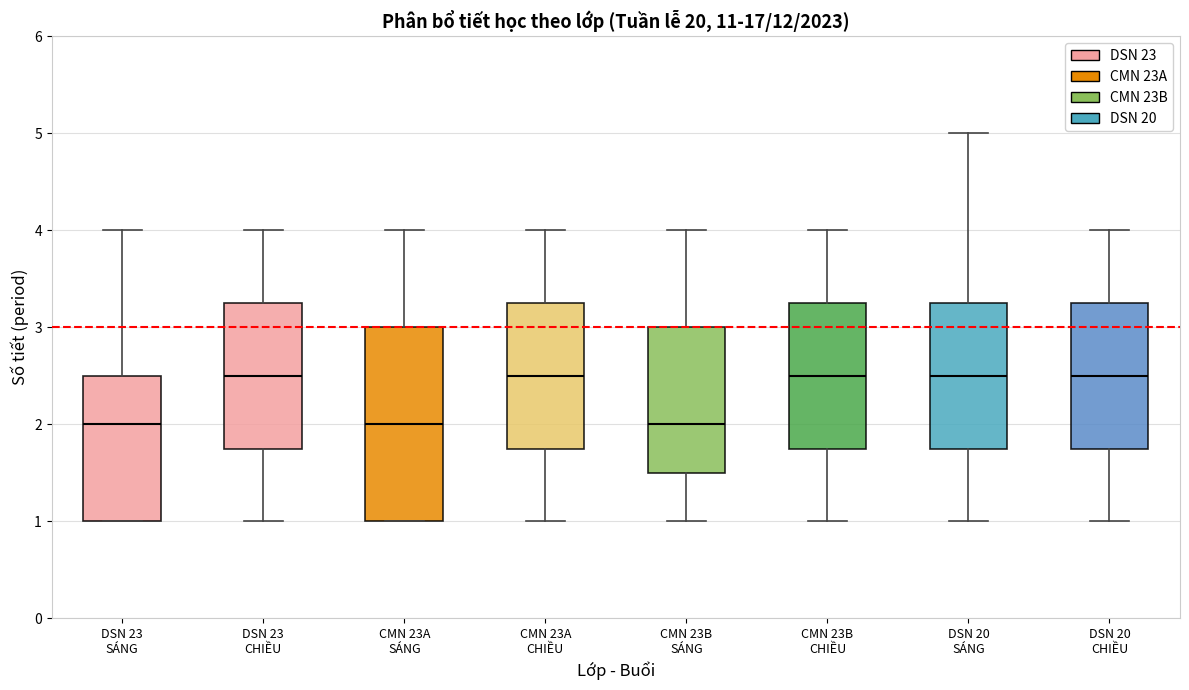

Reading left to right, transcribe this box plot: for each box, give where its median line is, the range the box spans, and where its two whiskers end, as read against the y-axis. The values are not printed on the chart, so give them approximately, as read against the axis.

DSN 23 SÁNG: median 2.0, box 1.0 to 2.5, whiskers 1.0 to 4.0
DSN 23 CHIỀU: median 2.5, box 1.8 to 3.3, whiskers 1.0 to 4.0
CMN 23A SÁNG: median 2.0, box 1.0 to 3.0, whiskers 1.0 to 4.0
CMN 23A CHIỀU: median 2.5, box 1.8 to 3.3, whiskers 1.0 to 4.0
CMN 23B SÁNG: median 2.0, box 1.5 to 3.0, whiskers 1.0 to 4.0
CMN 23B CHIỀU: median 2.5, box 1.8 to 3.3, whiskers 1.0 to 4.0
DSN 20 SÁNG: median 2.5, box 1.8 to 3.3, whiskers 1.0 to 5.0
DSN 20 CHIỀU: median 2.5, box 1.8 to 3.3, whiskers 1.0 to 4.0